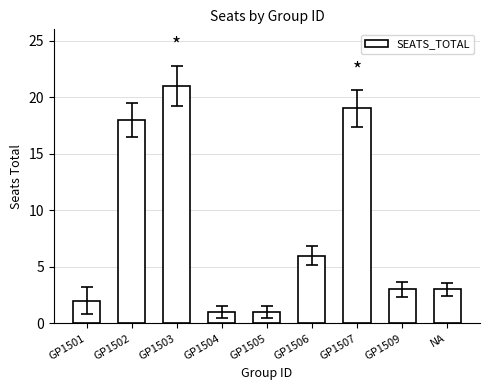

Where does the data first go above 3?

GP1502